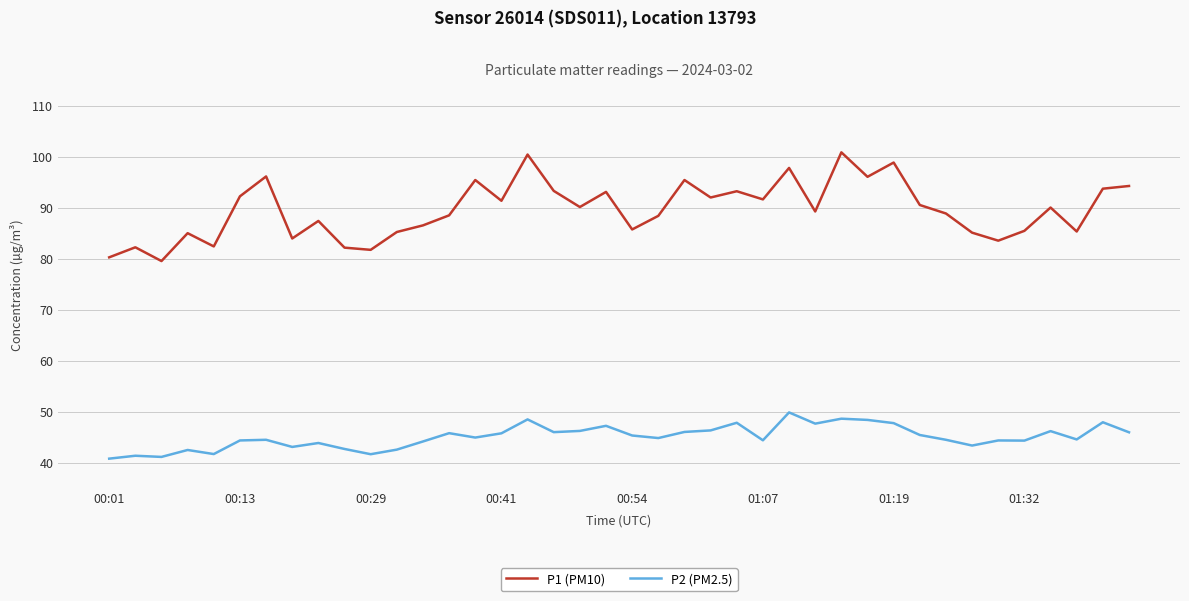

What is the maximum value for P2 (PM2.5)?

49.9